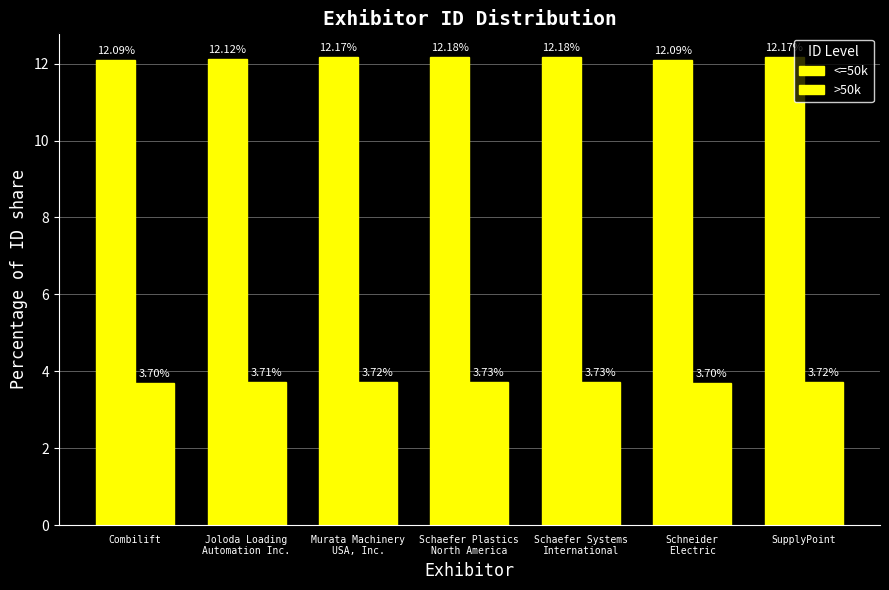

Reading left to right, transcribe all the data shown in this chart.

<=50k: 12.1	12.1	12.2	12.2	12.2	12.1	12.2
>50k: 3.7	3.7	3.7	3.7	3.7	3.7	3.7